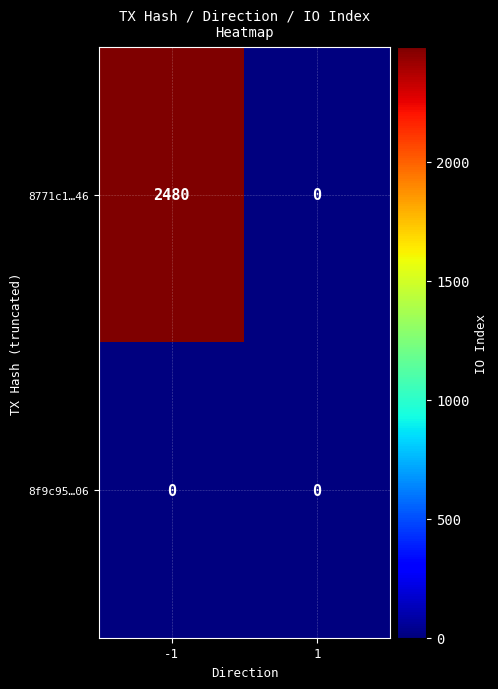

At how many categories does at least one series exceed 1638?

1